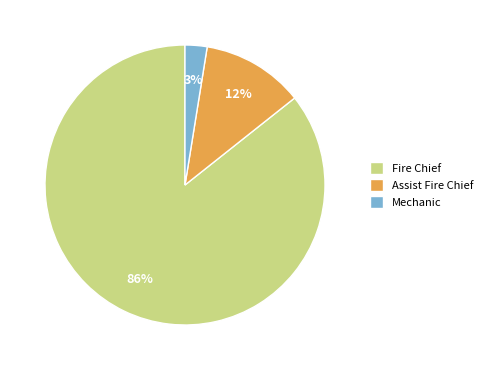

How many segments does this pie chart have?

3